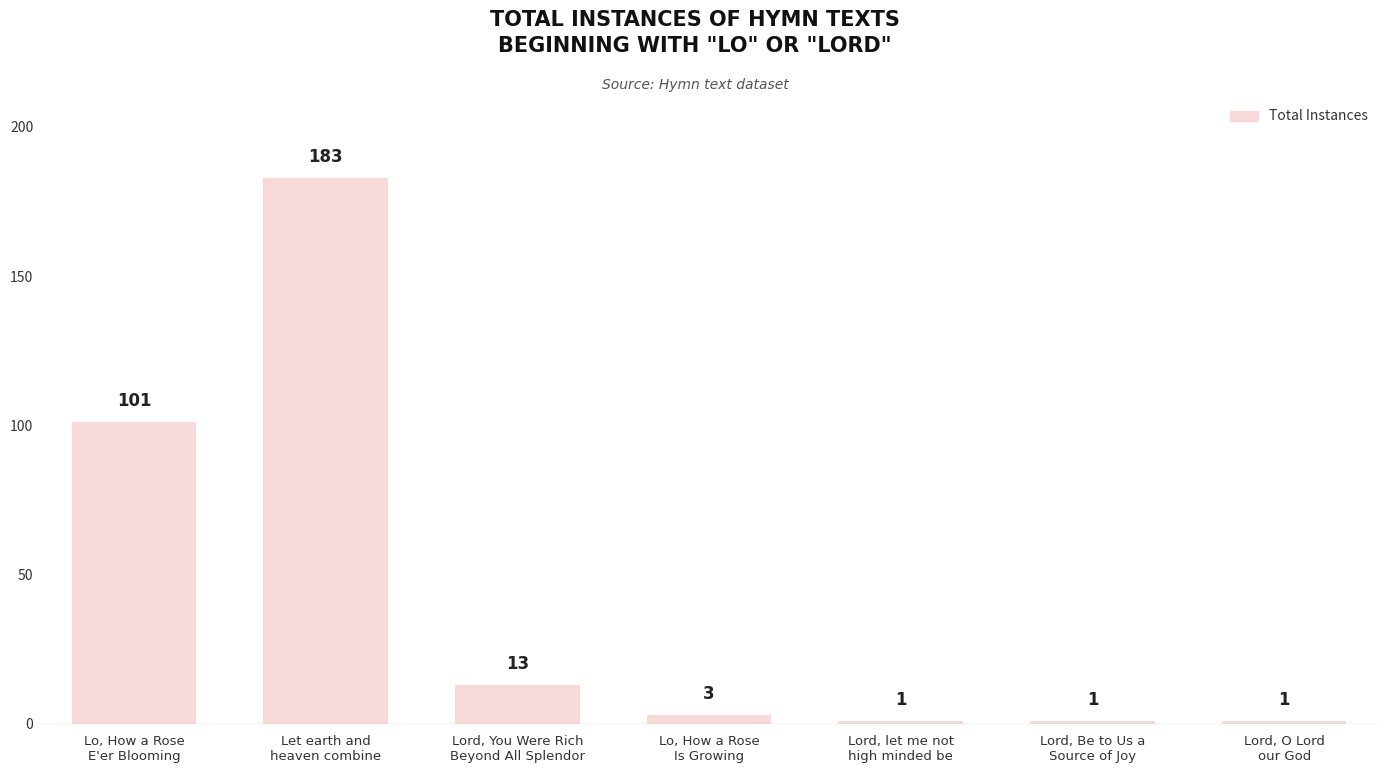

What is the value of the 5th bar from the left?

1